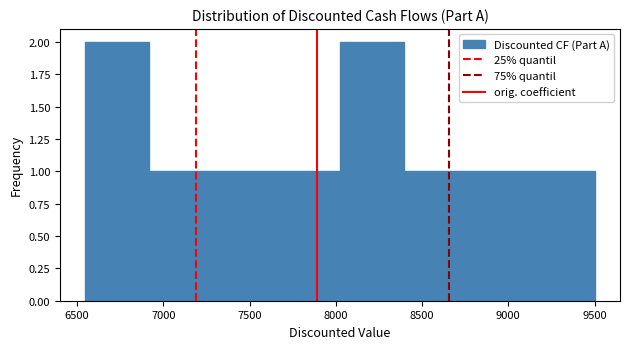

What is the height of the bar covering 8400 to 8750 on the x-axis? Neither the bar edges nor the heights are printed on the chart, so give them approximately, as read against the axes.

1